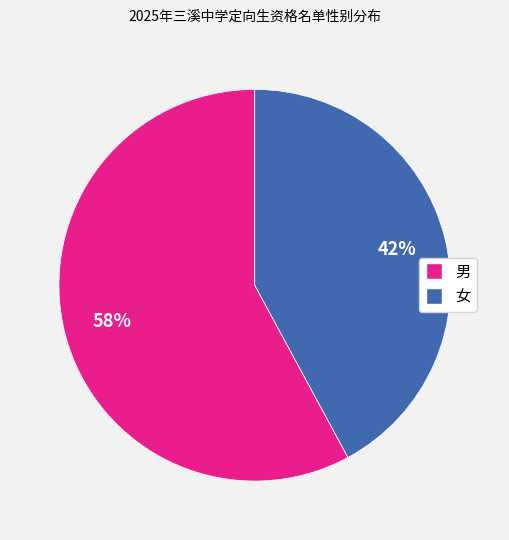

Which has a higher value, 男 or 女?

男